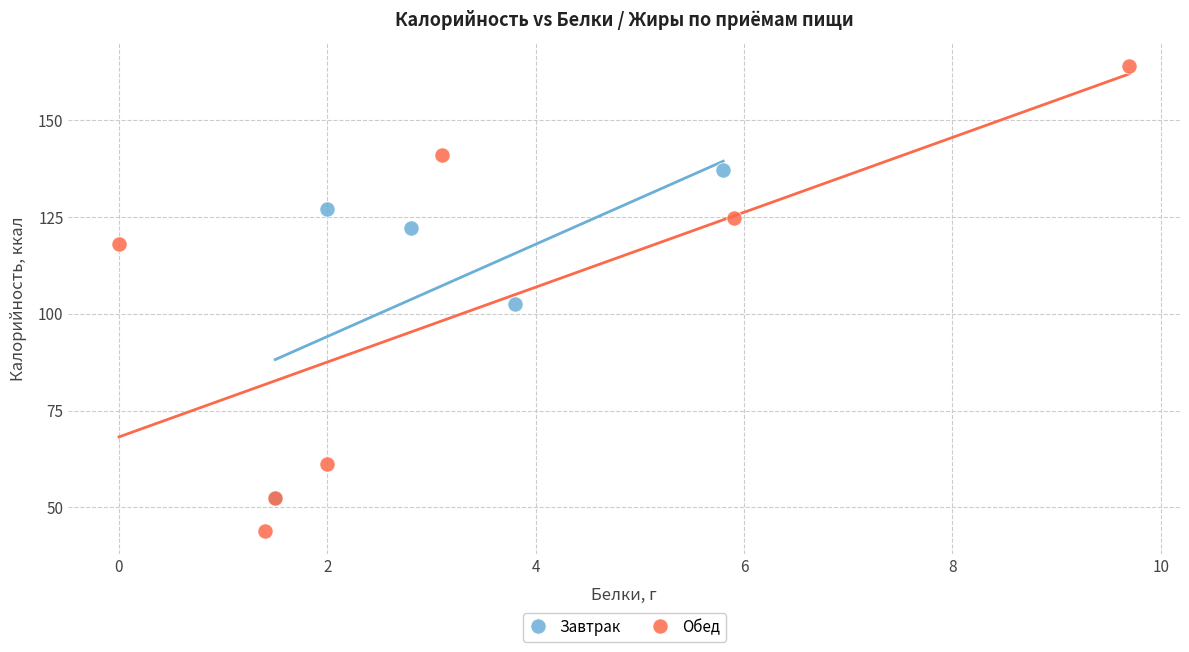

Which series contains the lowest Y value?

Обед